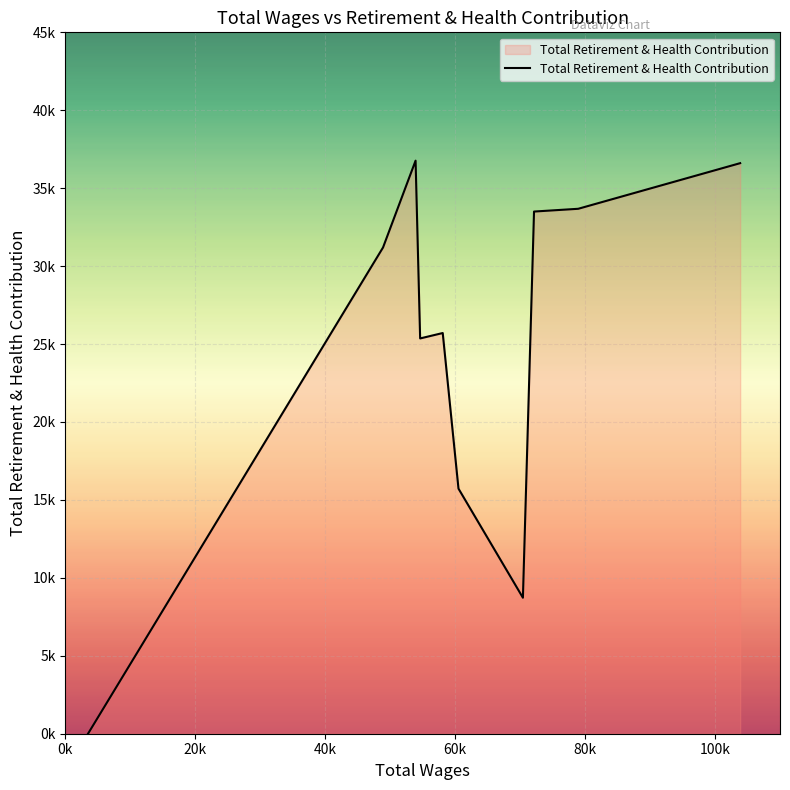

Is this an area chart (filled region under the line)?

Yes